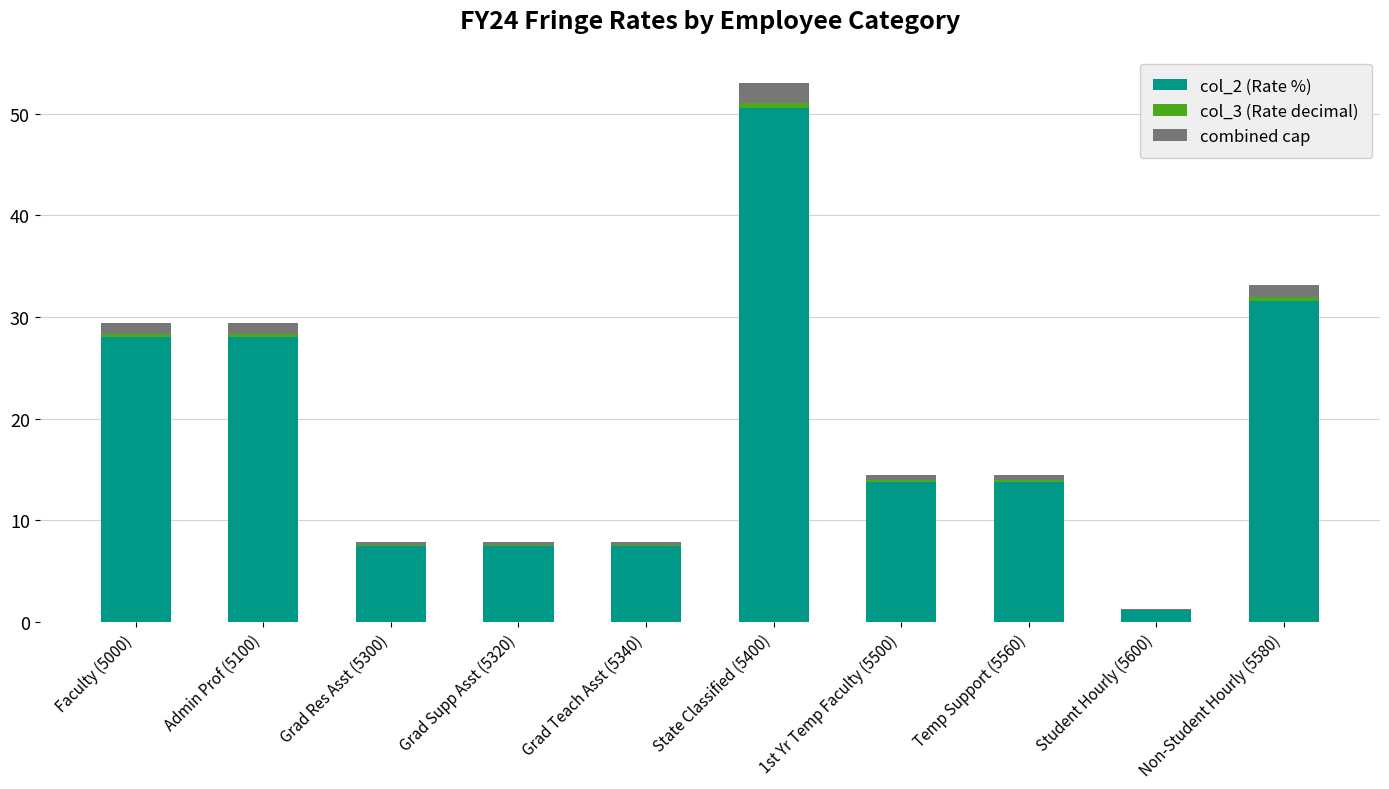

At which category is the sum across all series the highest?

State Classified (5400)